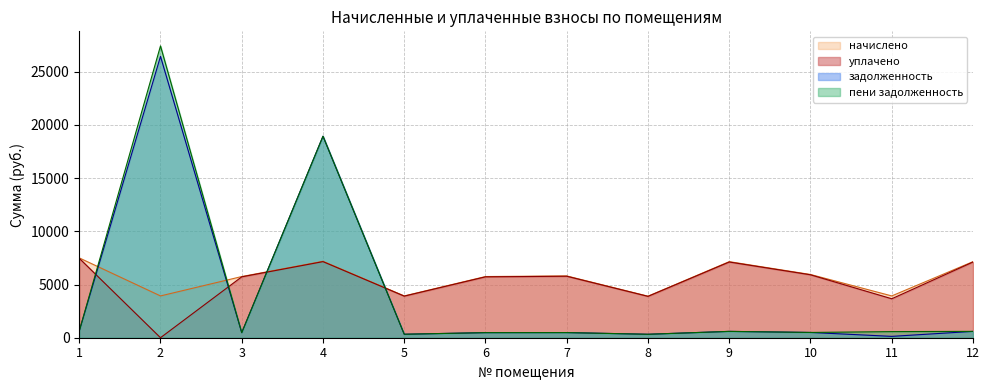

What is the sum of all задолженность values?

49926.9